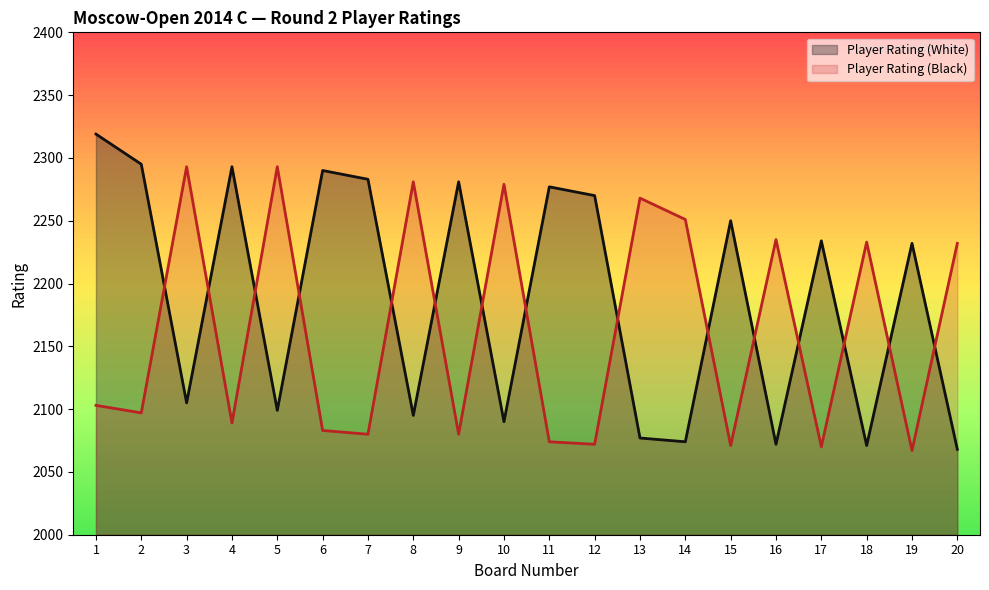

How many lines are shown in the chart?

2